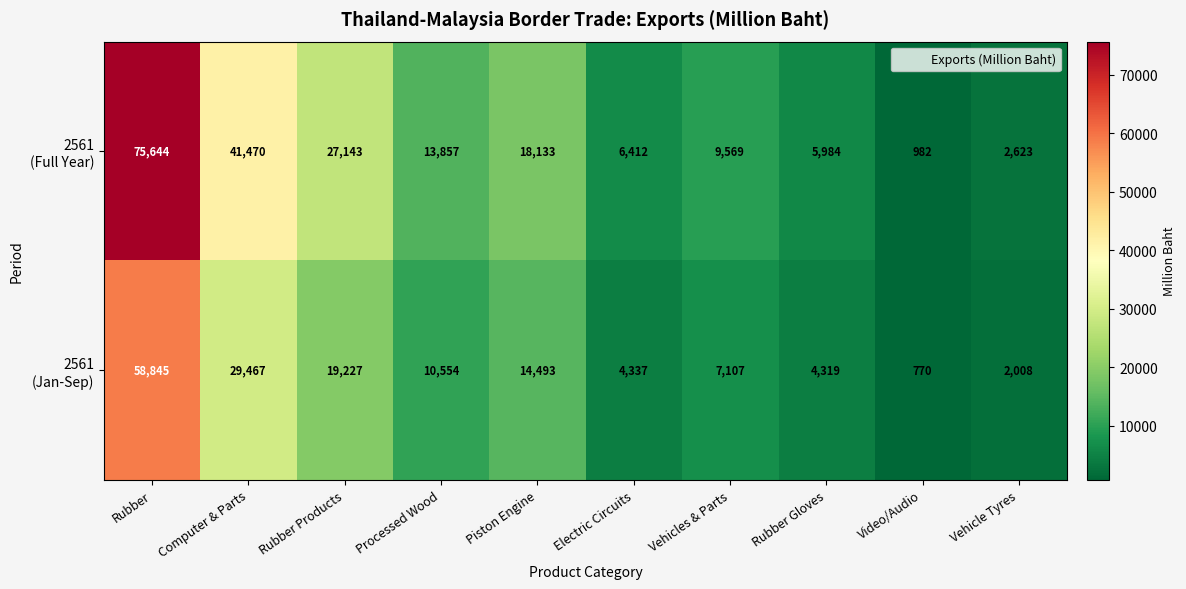

At which category is the sum across all series the highest?

Rubber